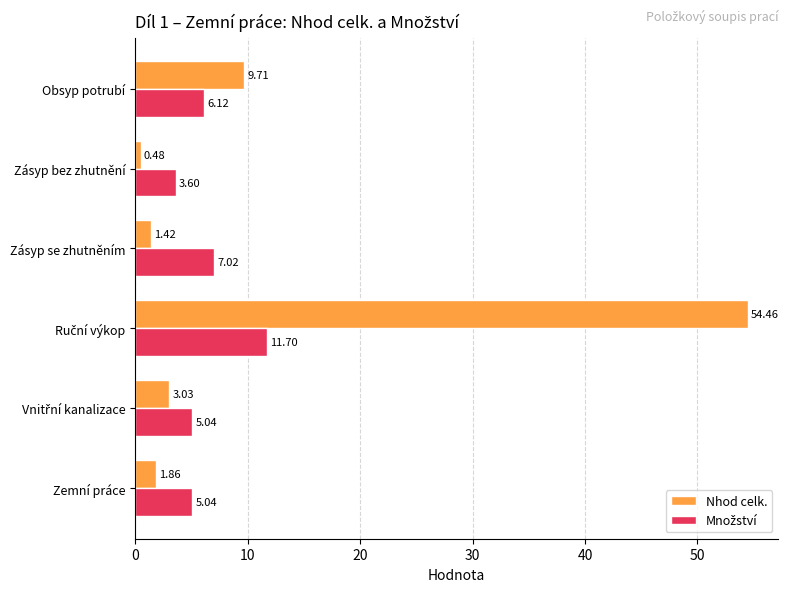

Which series has the largest total across all categories?

Nhod celk.